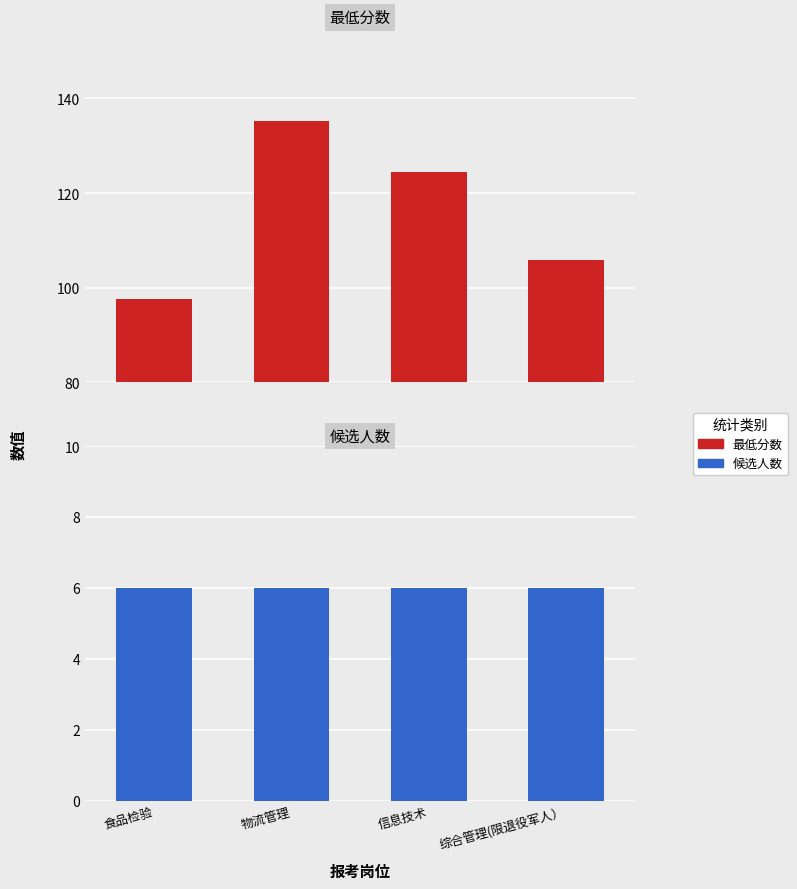

Which label corresponds to the smallest value in the chart?

食品检验